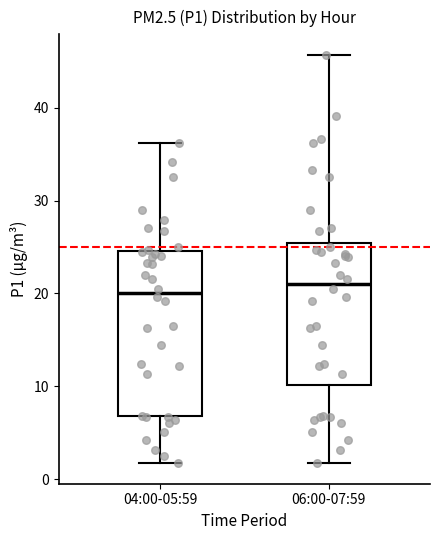

Reading left to right, read every box against the y-axis: the position of its median line, the range the box covers, and the ends of its whiskers. The values are not printed on the chart, so give them approximately, as read against the axis.

04:00-05:59: median 20, box 7 to 25, whiskers 2 to 36
06:00-07:59: median 21, box 10 to 25, whiskers 2 to 46